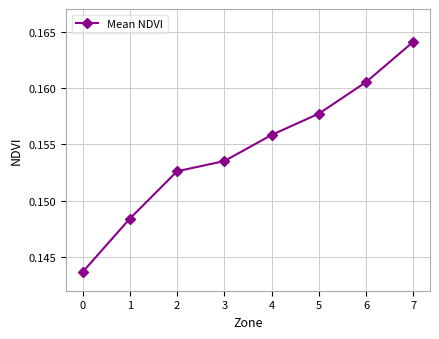

Rank the categories by value from highest to lowest.

7, 6, 5, 4, 3, 2, 1, 0